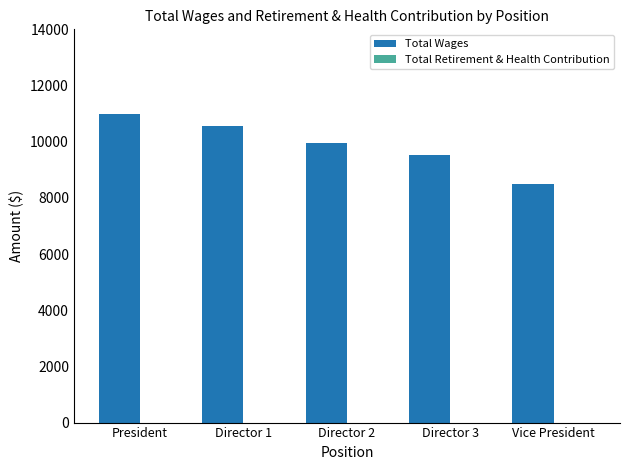

What position from the left is President?

1